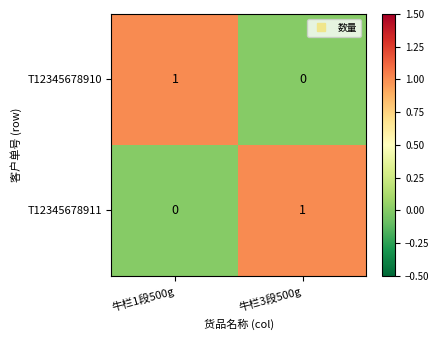

List the labels in order of T12345678911 value, smallest first.

牛栏1段500g, 牛栏3段500g